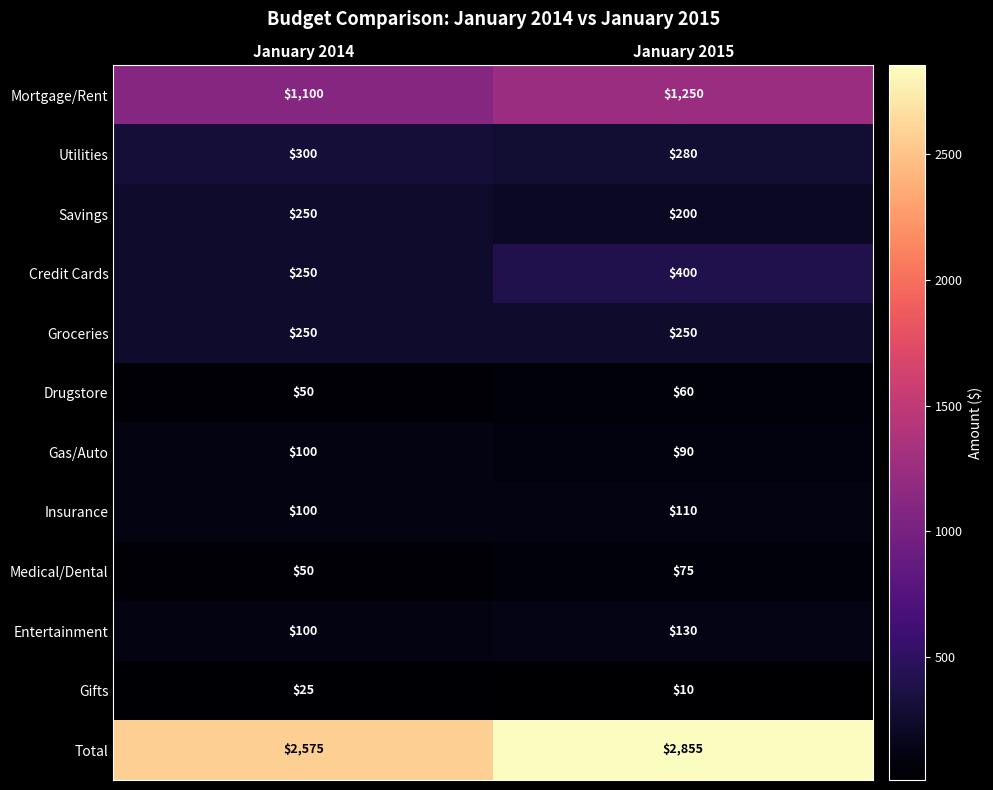

Reading right to left, what are all the values shown in this chart?

Mortgage/Rent: 1250	1100
Utilities: 280	300
Savings: 200	250
Credit Cards: 400	250
Groceries: 250	250
Drugstore: 60	50
Gas/Auto: 90	100
Insurance: 110	100
Medical/Dental: 75	50
Entertainment: 130	100
Gifts: 10	25
Total: 2855	2575